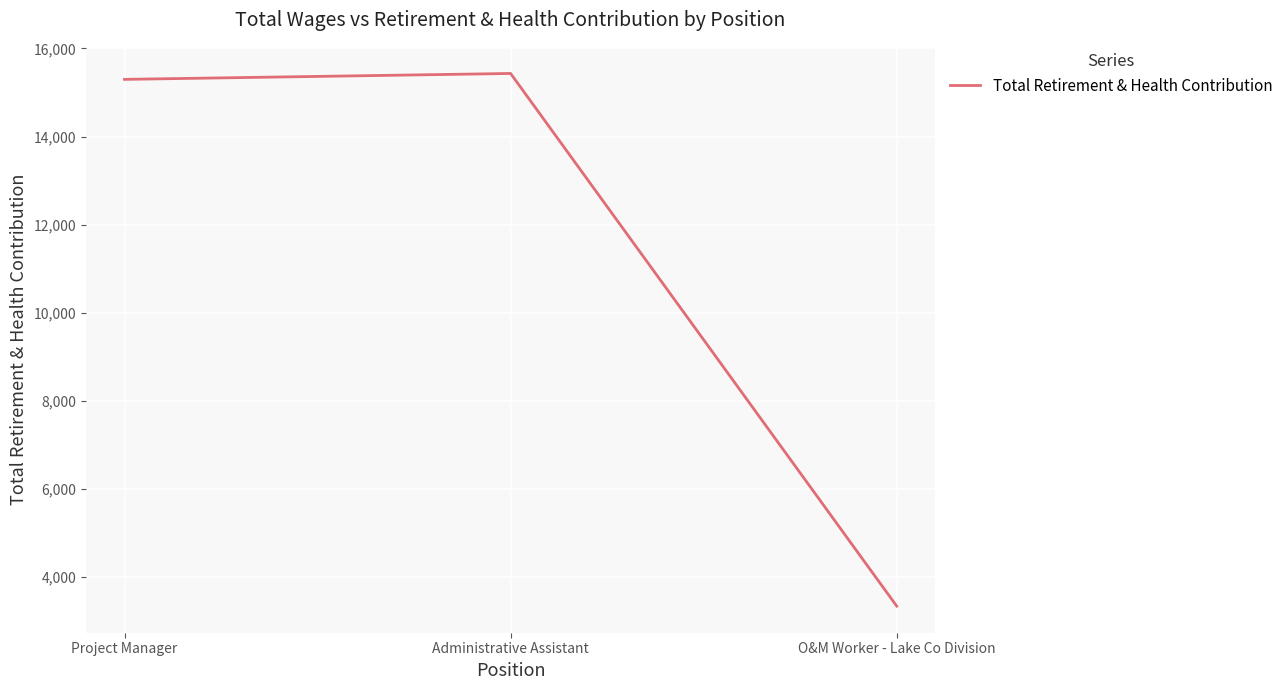

What is the ratio of the value at Project Manager to the value at Administrative Assistant?

1.0